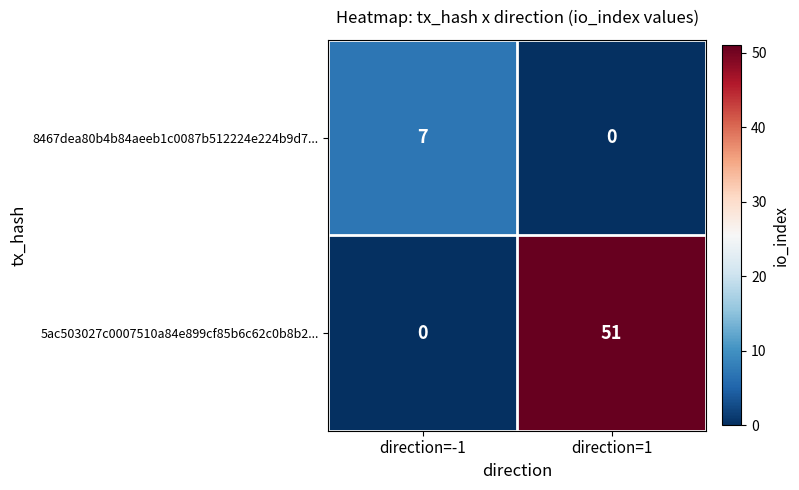

Count the number of data series in this chart.

2